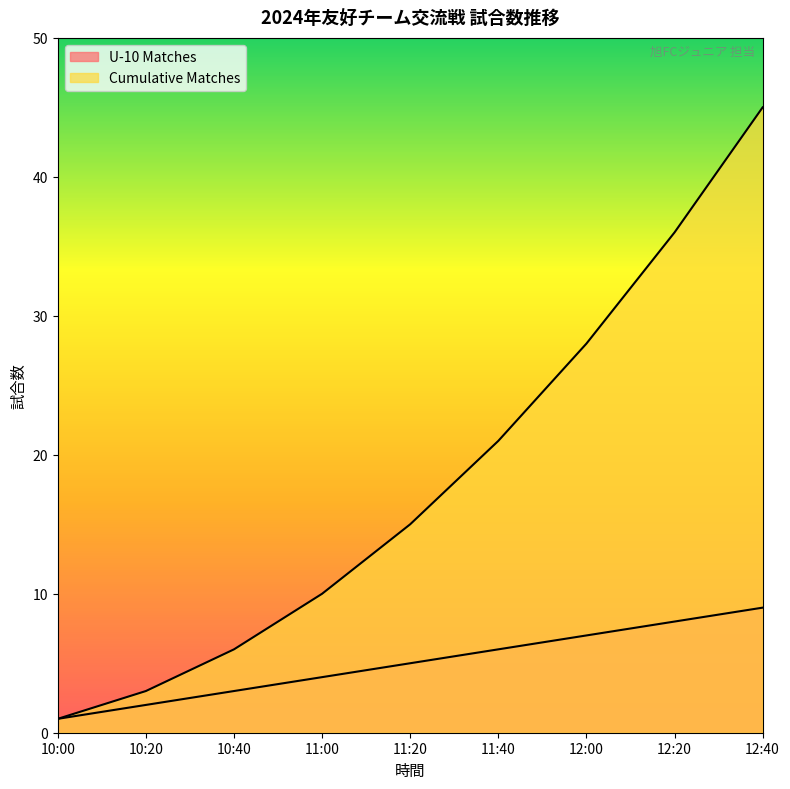

What is the difference between the second highest and second lowest values in the U-10 Matches series?

6